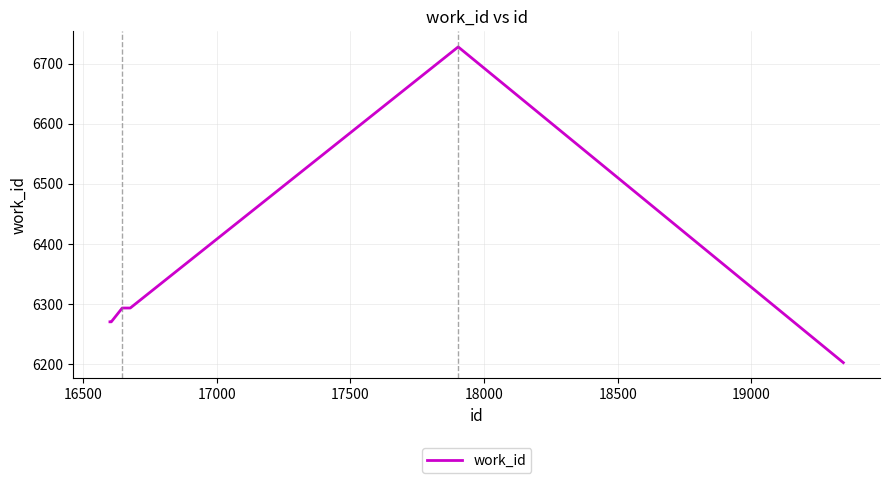

What is the difference between the maximum and second lowest values?

458